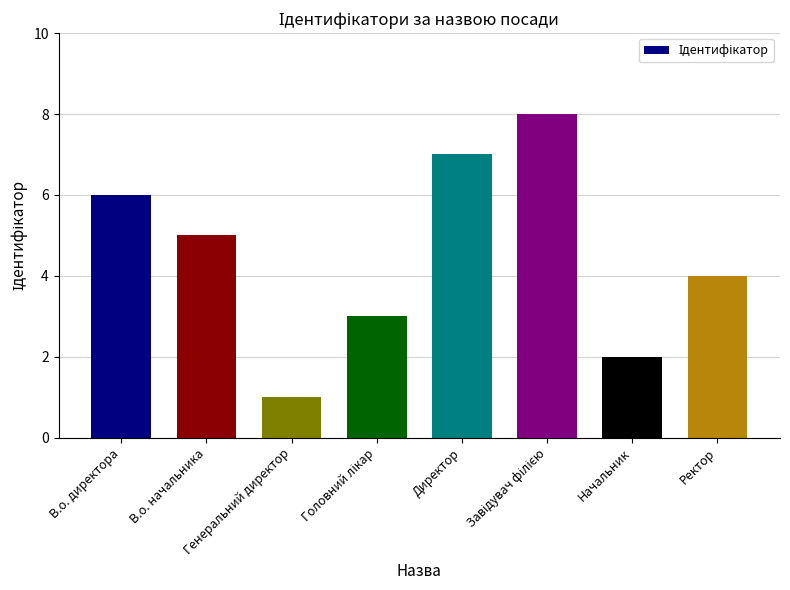

How many values are between 3 and 7?

5